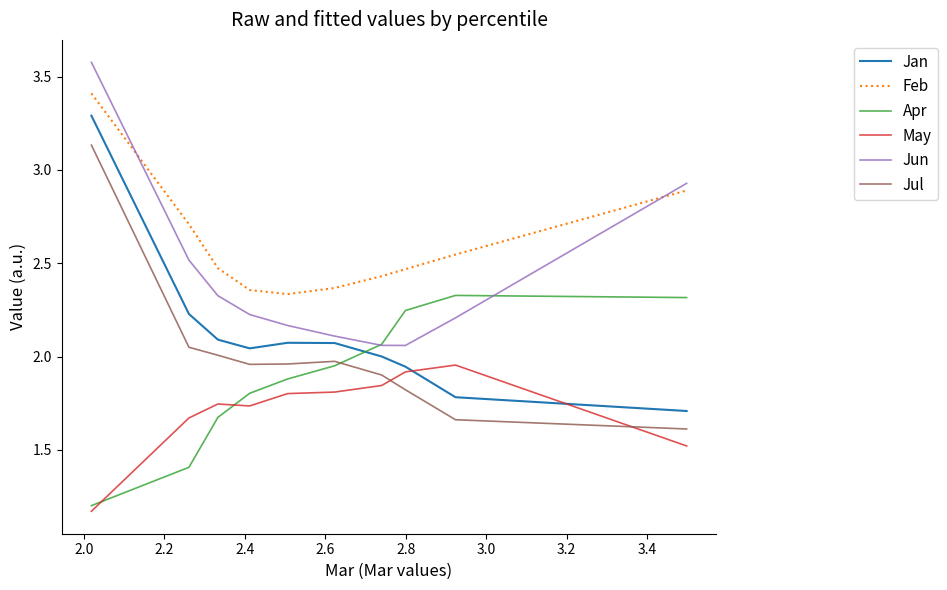

Does the chart have visible grid lines?

No